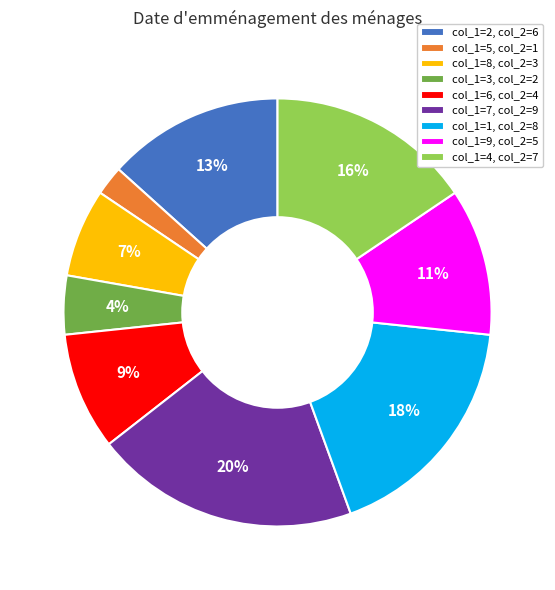

To the nearest percent, what percentage of the pie is col_1=1, col_2=8?

18%